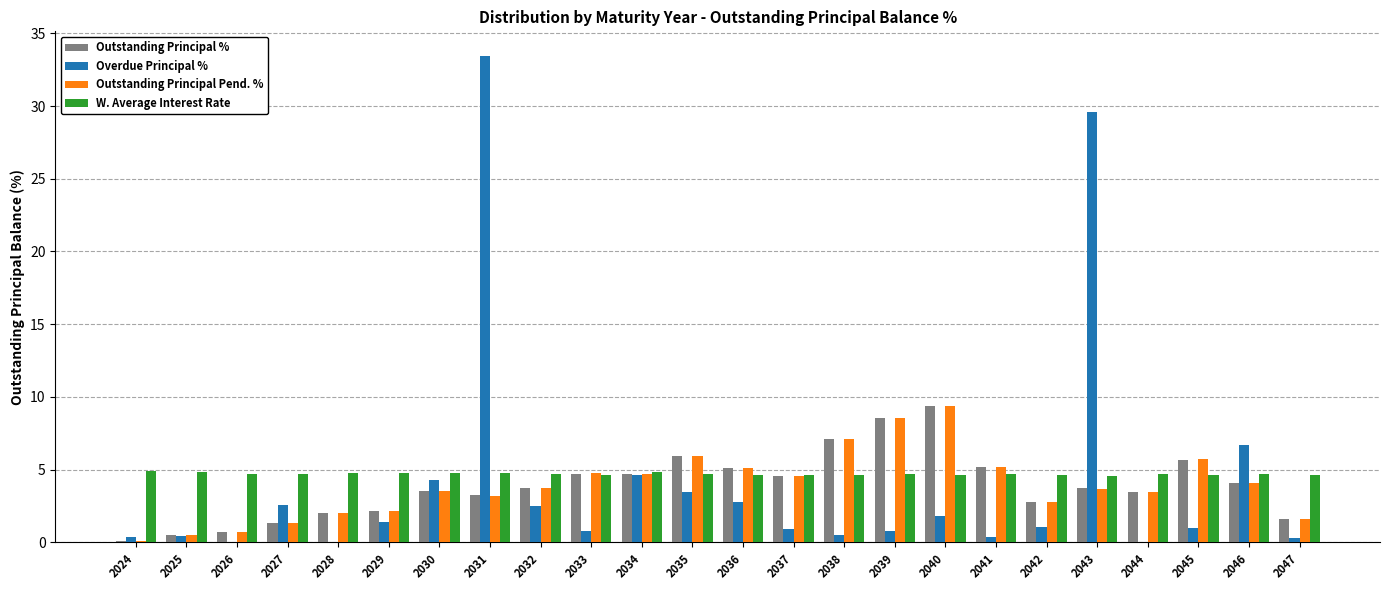

Are the bars grouped side by side (vs. stacked)?

Yes